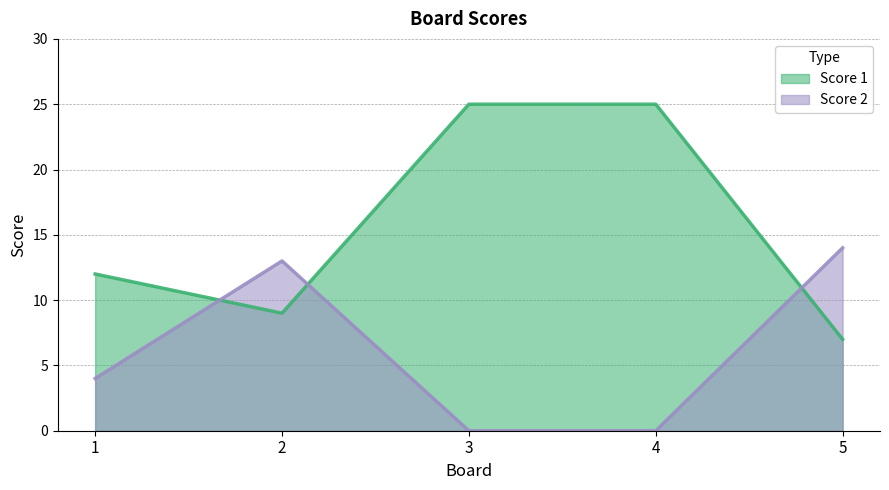

List the series in order of their peak value, lowest first.

Score 2, Score 1